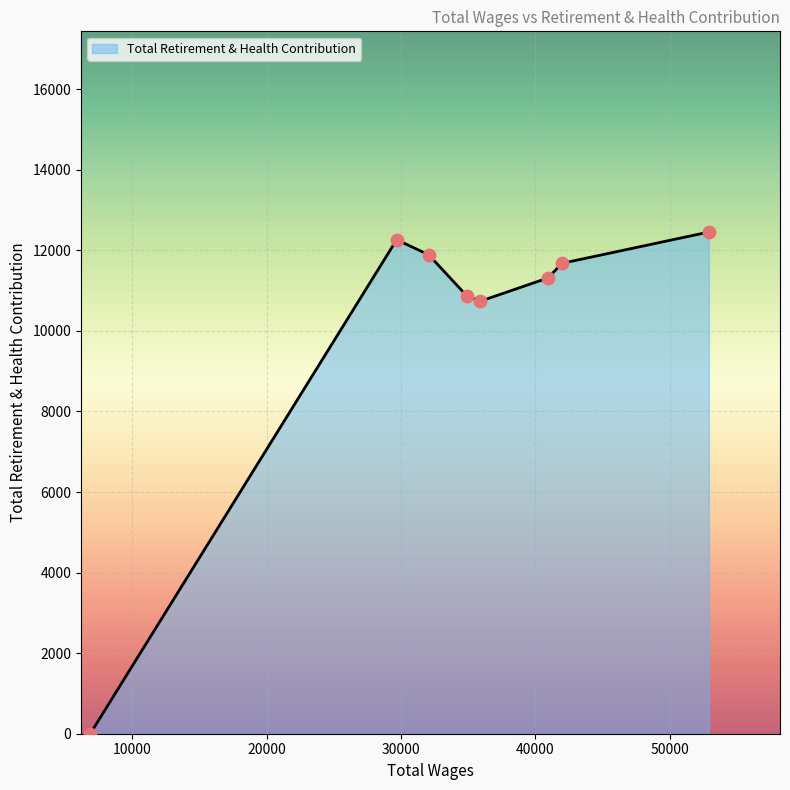

What is the maximum value shown in the chart?

12455